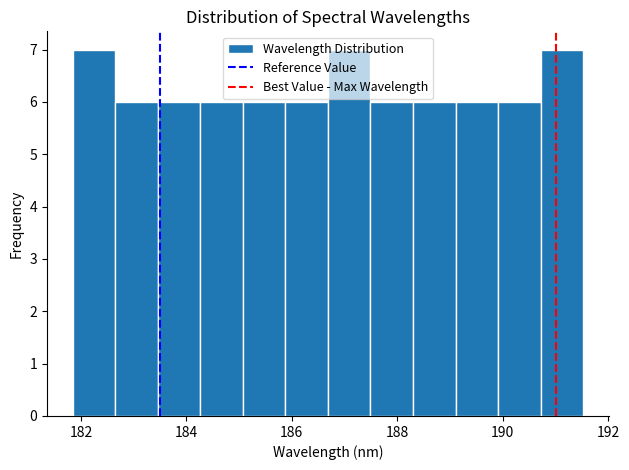

What is the height of the bar covering 190.0 to 190.8 on the x-axis? Neither the bar edges nor the heights are printed on the chart, so give them approximately, as read against the axes.

6